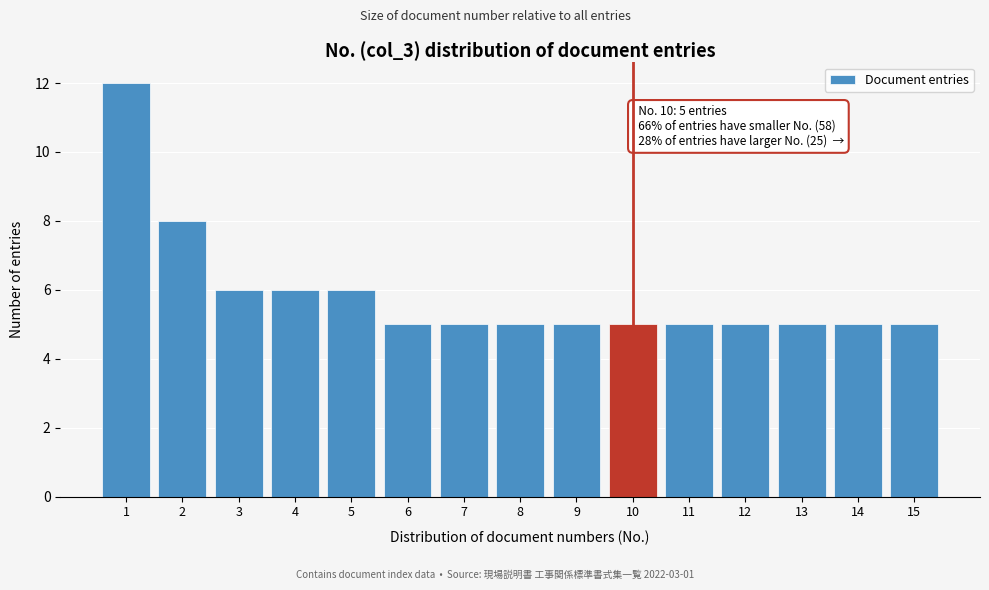

Which range on the x-axis has the tallest bar?

0.5 to 1.5